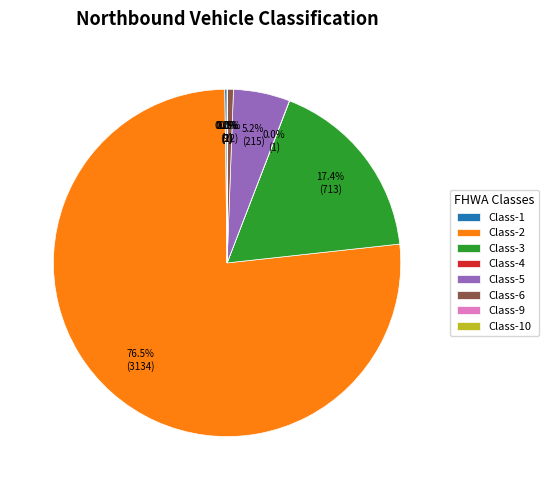

The Class-3 slice represents 17% of the pie. True or false?

True